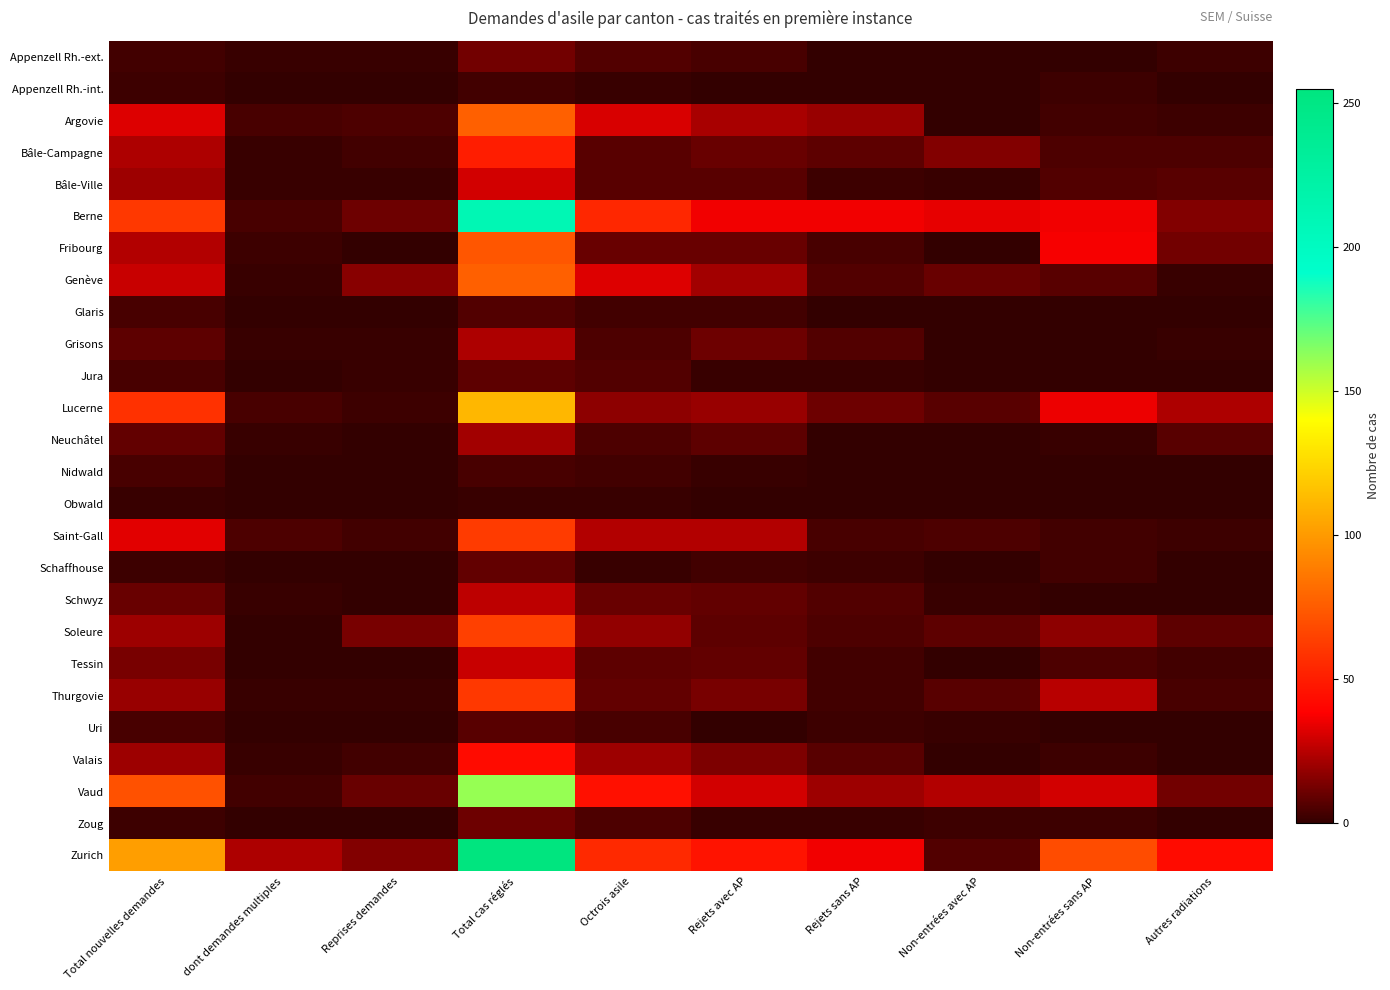

Which label corresponds to the smallest value in the chart?

Rejets sans AP